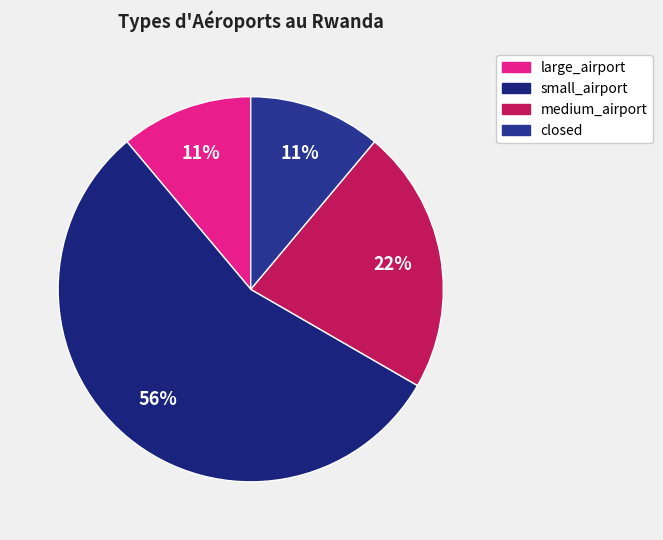

How many slices are in this pie chart?

4